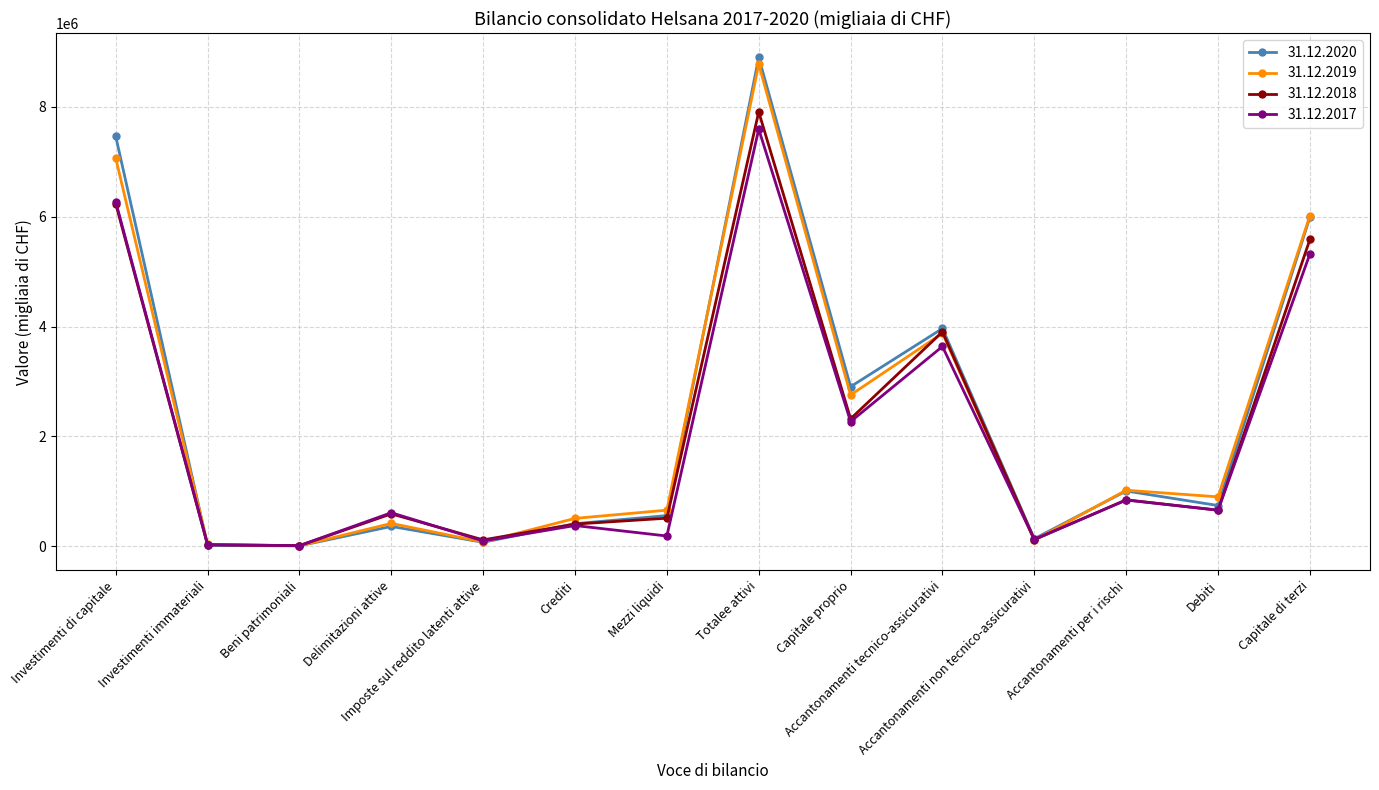

At which category is the sum across all series the highest?

Totalee attivi